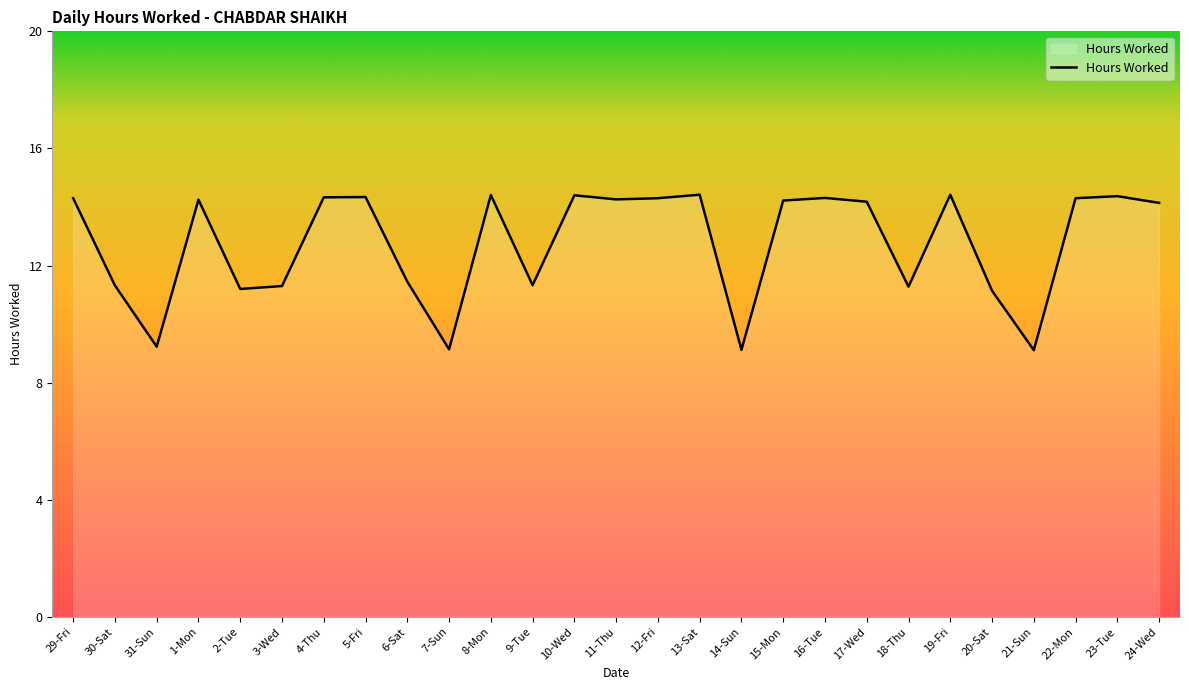

The chart shows a value of 9.1 at 14-Sun. True or false?

True